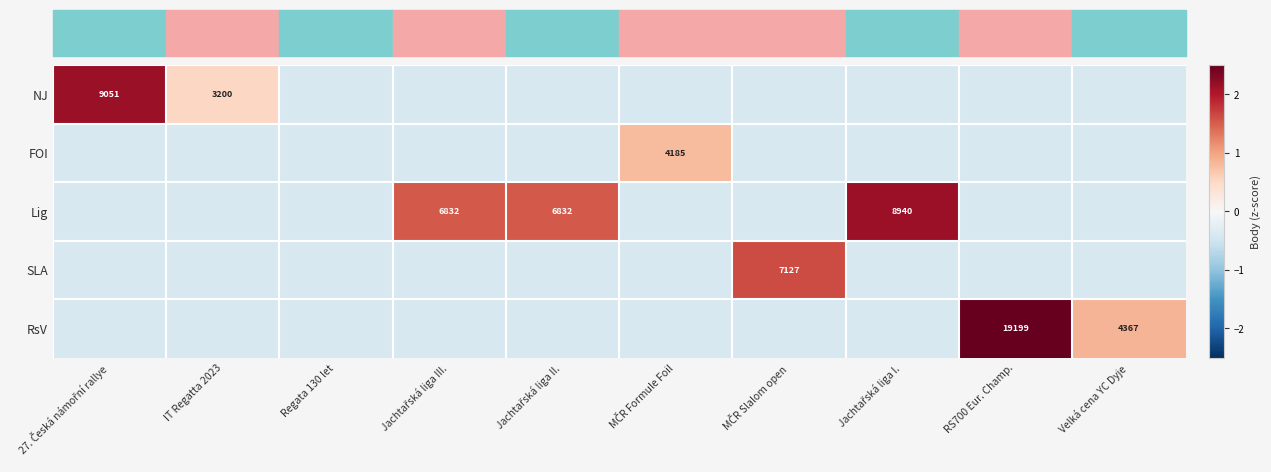

At how many categories does at least one series exceed 1?

6